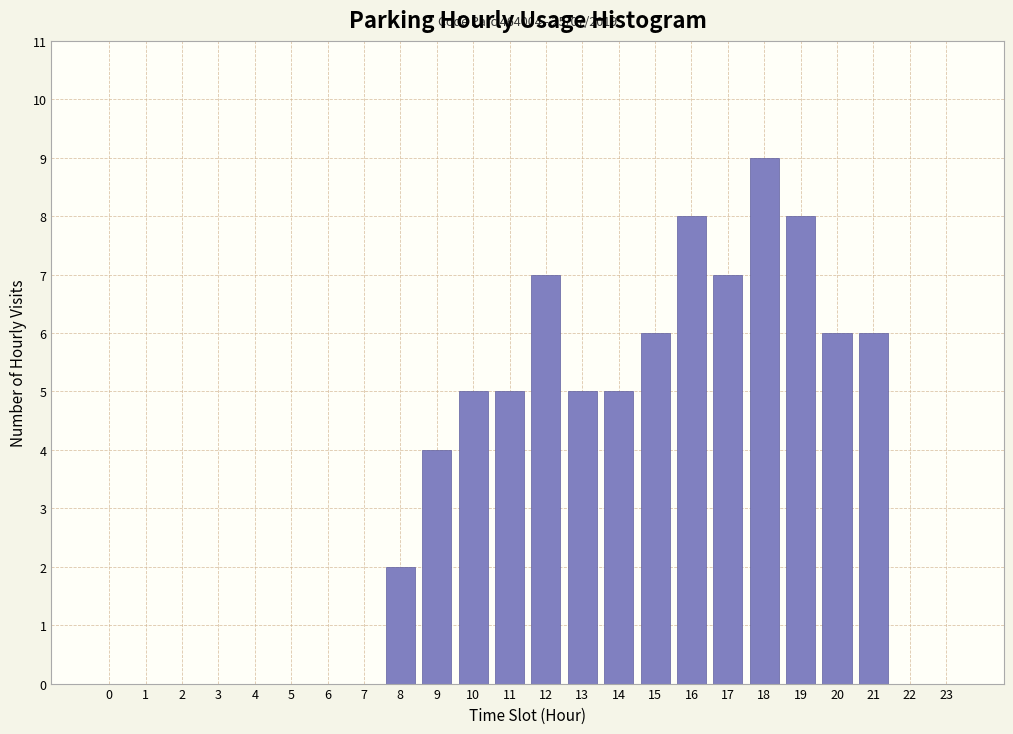

Reading left to right, what are all the values shown in this chart?

0=0	1=0	2=0	3=0	4=0	5=0	6=0	7=0	8=2	9=4	10=5	11=5	12=7	13=5	14=5	15=6	16=8	17=7	18=9	19=8	20=6	21=6	22=0	23=0